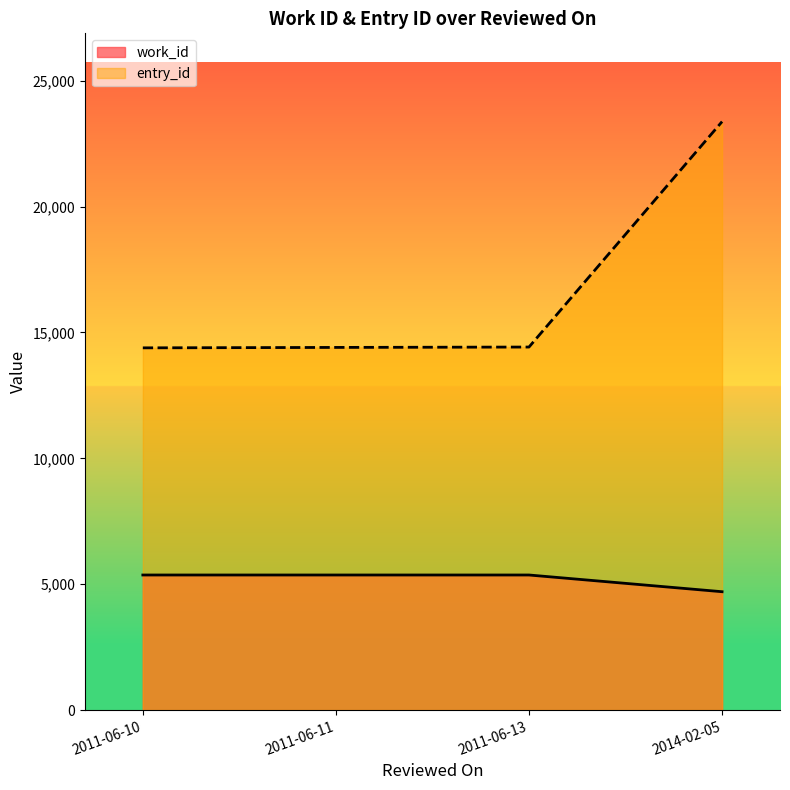

Does the chart display data point markers on the line(s)?

No